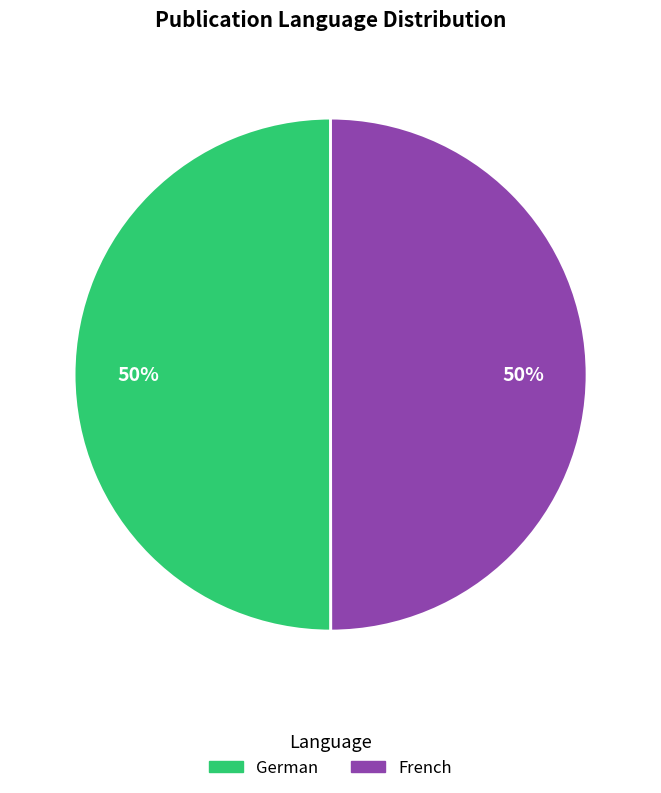

What is the ratio of the value at German to the value at French?

1.0